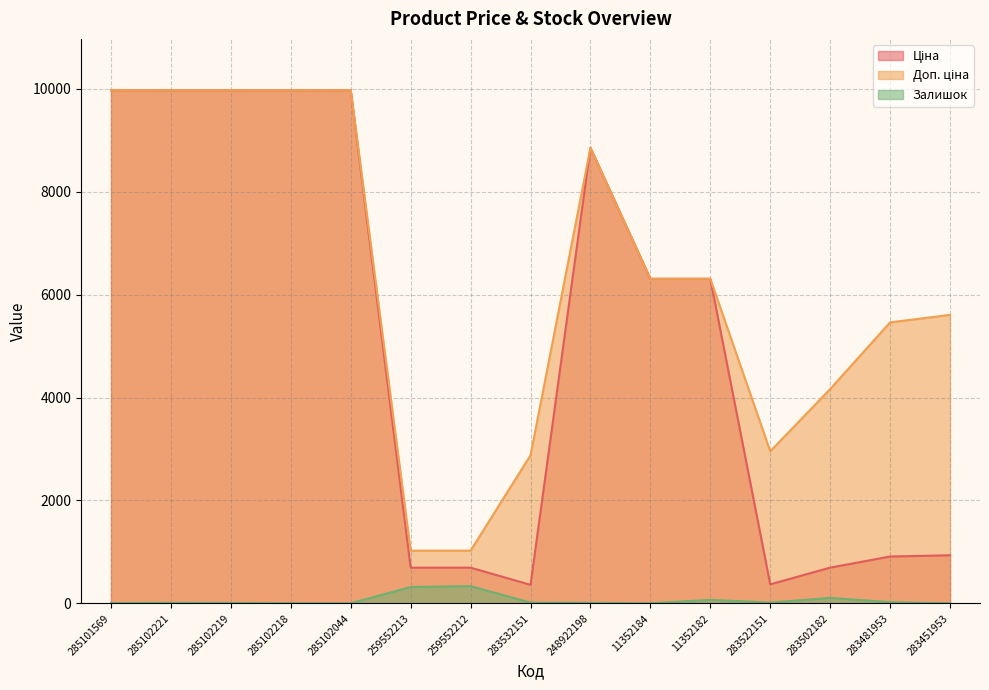

Which series changed the most between 248922198 and 283502182?

Ціна